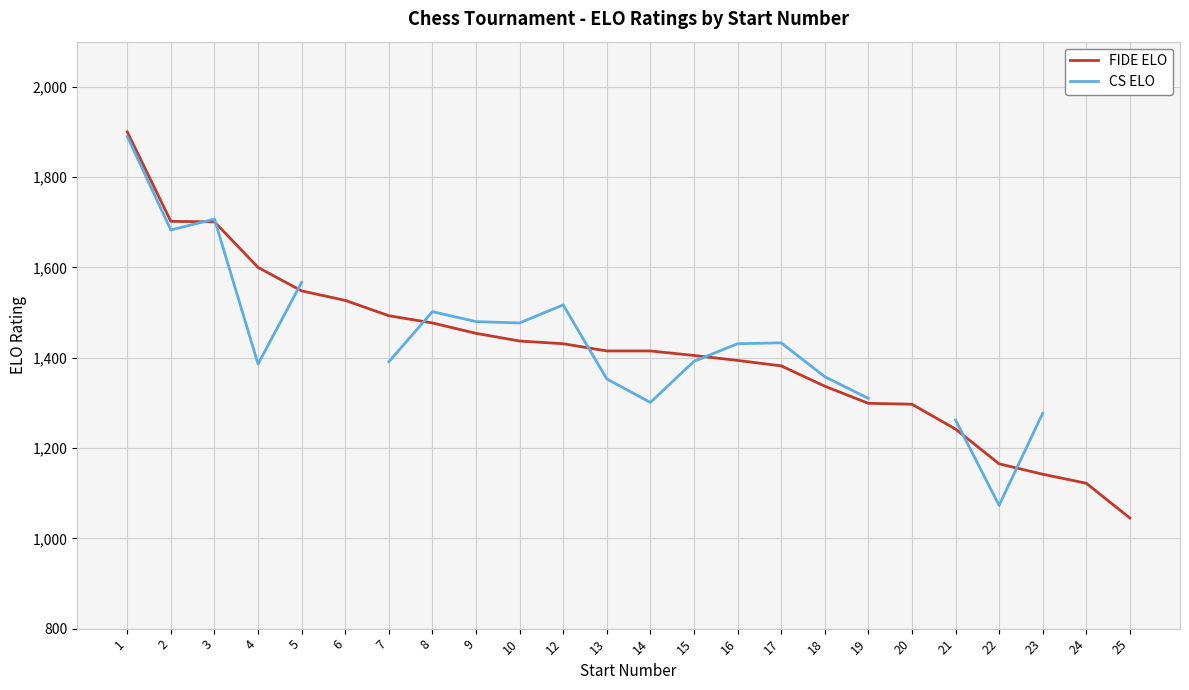

What is the spread (max minus min) of values at 2?

19.0